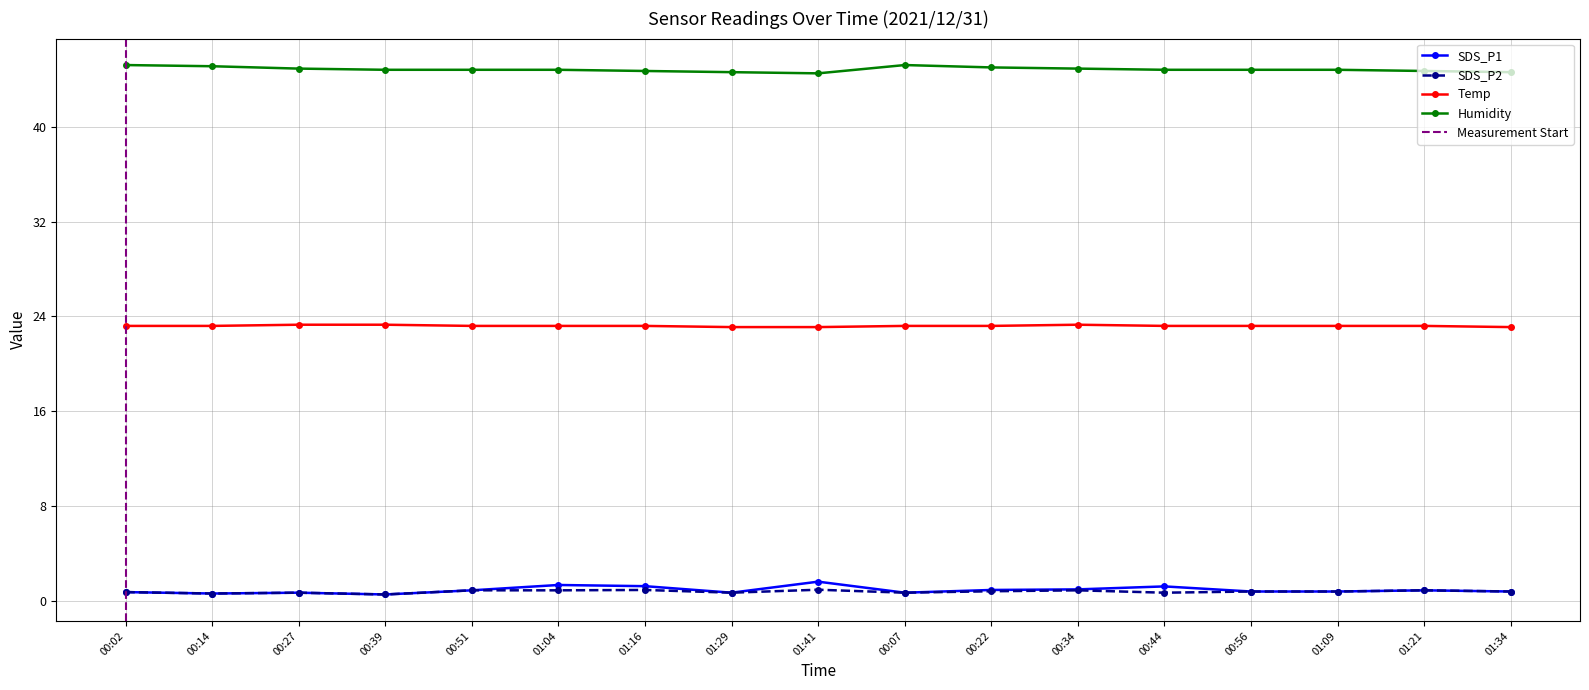

True or false: Humidity has more than 0 interior local peaks.

True